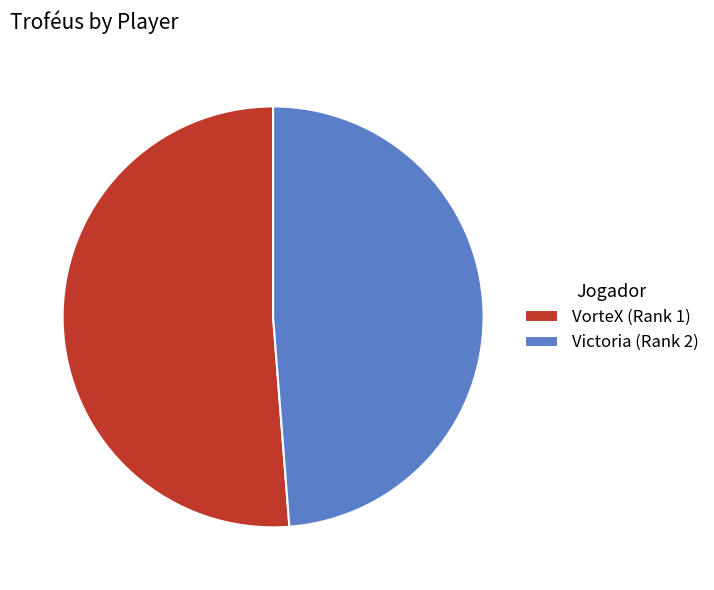

Is it true that Victoria (Rank 2) is 49% of the pie?

True